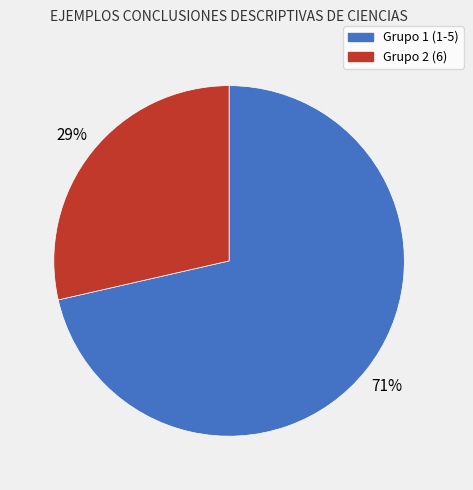

Count the number of slices in the pie.

2